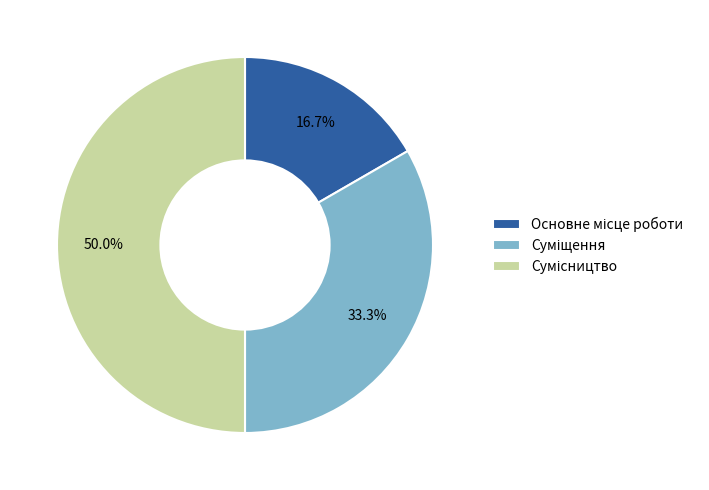

True or false: Сумісництво accounts for 43% of the total.

False